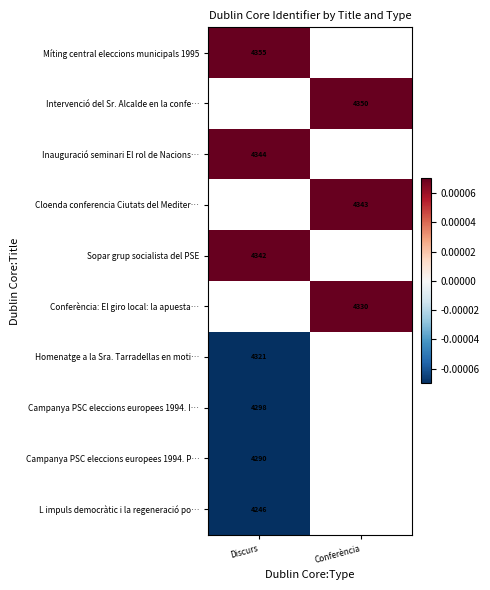

Rank the series by their maximum value, from lowest to highest.

L impuls democràtic i la regeneració po…, Campanya PSC eleccions europees 1994. P…, Campanya PSC eleccions europees 1994. I…, Míting central eleccions municipals 1995, Intervenció del Sr. Alcalde en la confe…, Inauguració seminari El rol de Nacions…, Cloenda conferencia Ciutats del Mediter…, Sopar grup socialista del PSE, Conferència: El giro local: la apuesta…, Homenatge a la Sra. Tarradellas en moti…